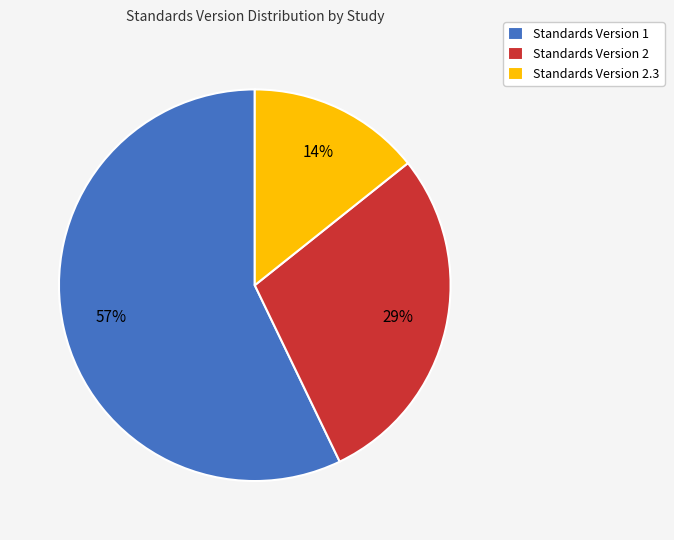

How many segments does this pie chart have?

3